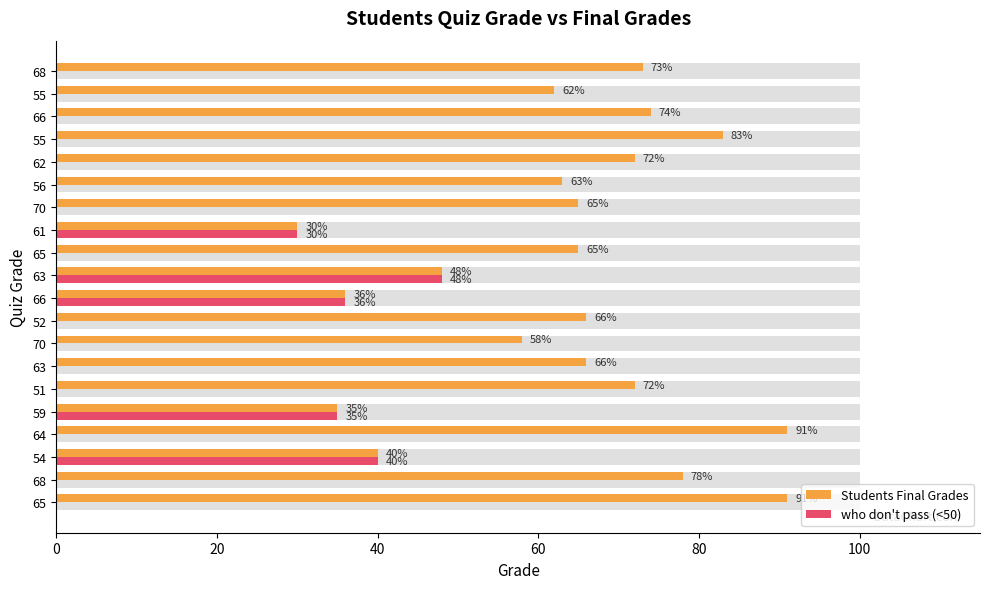

What is the value of the Students Final Grades bar at the 1st from the left?

91